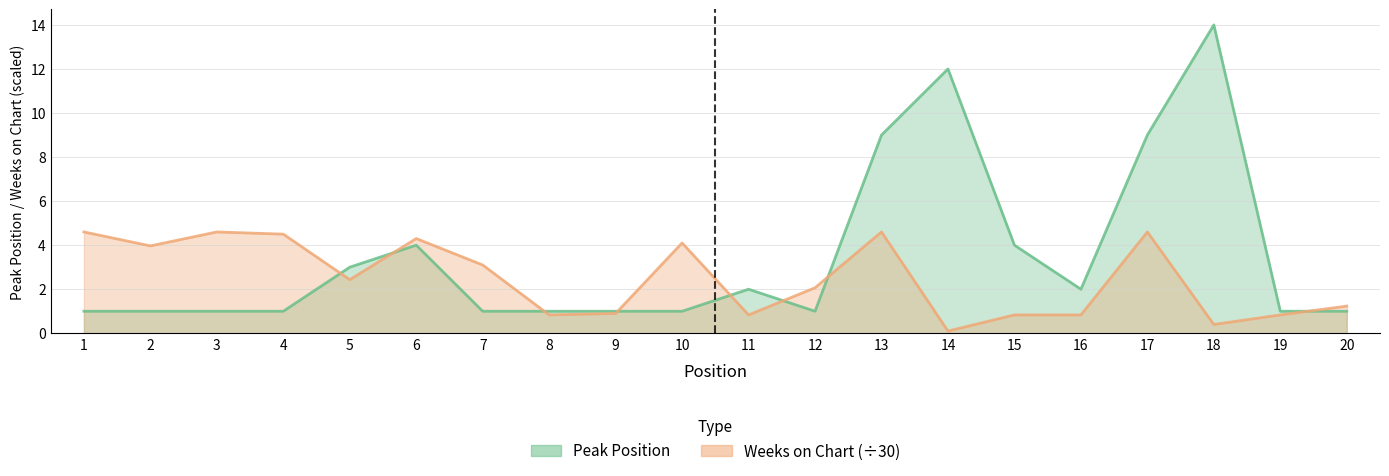

What is the lowest value of the Weeks on Chart series?

0.1